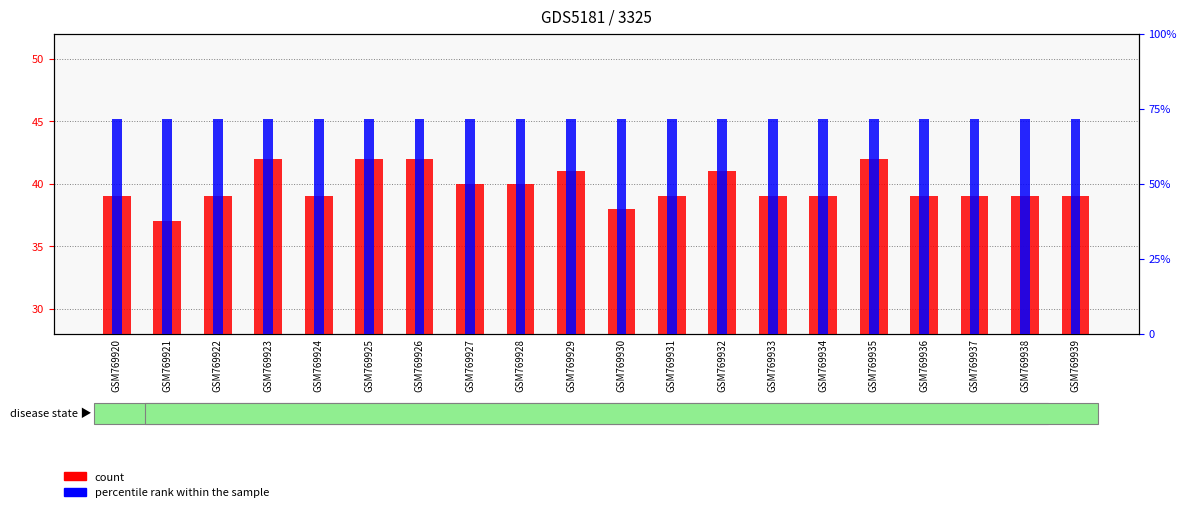

What is the average value of the count series?

40